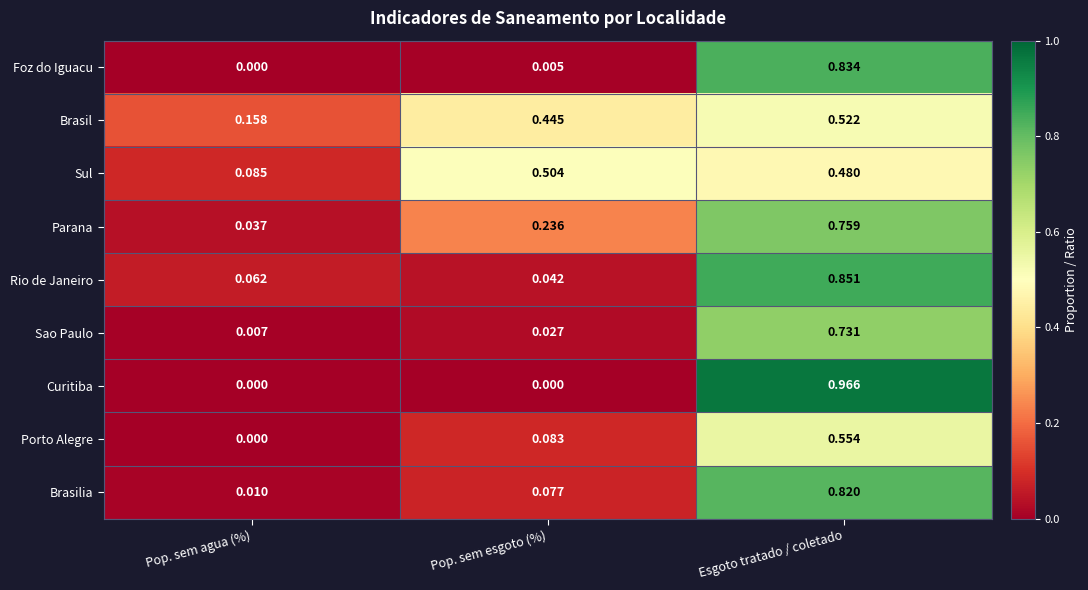

List the series in order of their peak value, highest first.

Curitiba, Rio de Janeiro, Foz do Iguacu, Brasilia, Parana, Sao Paulo, Porto Alegre, Brasil, Sul